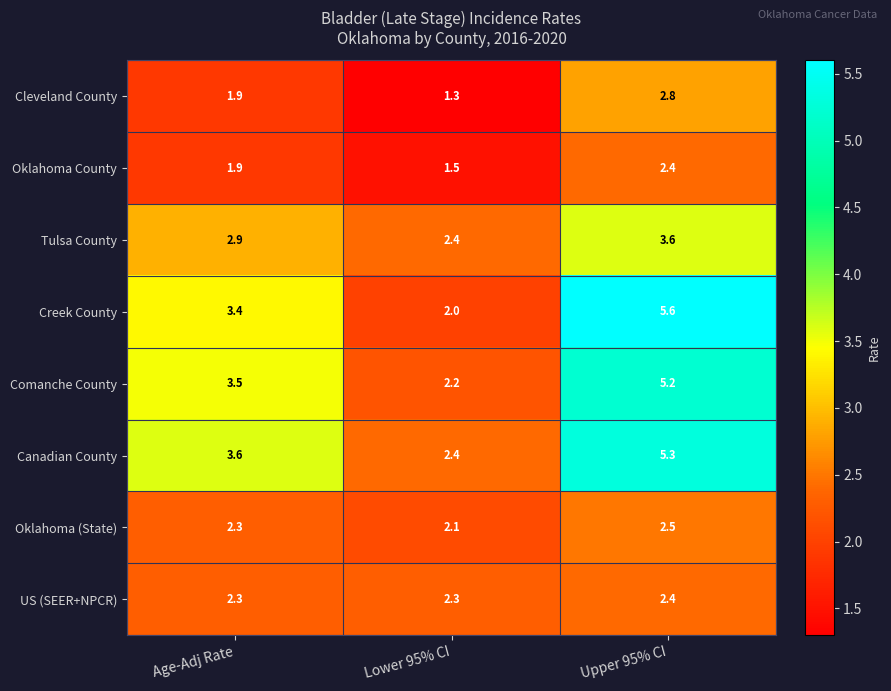

At which category is the sum across all series the highest?

Upper 95% CI